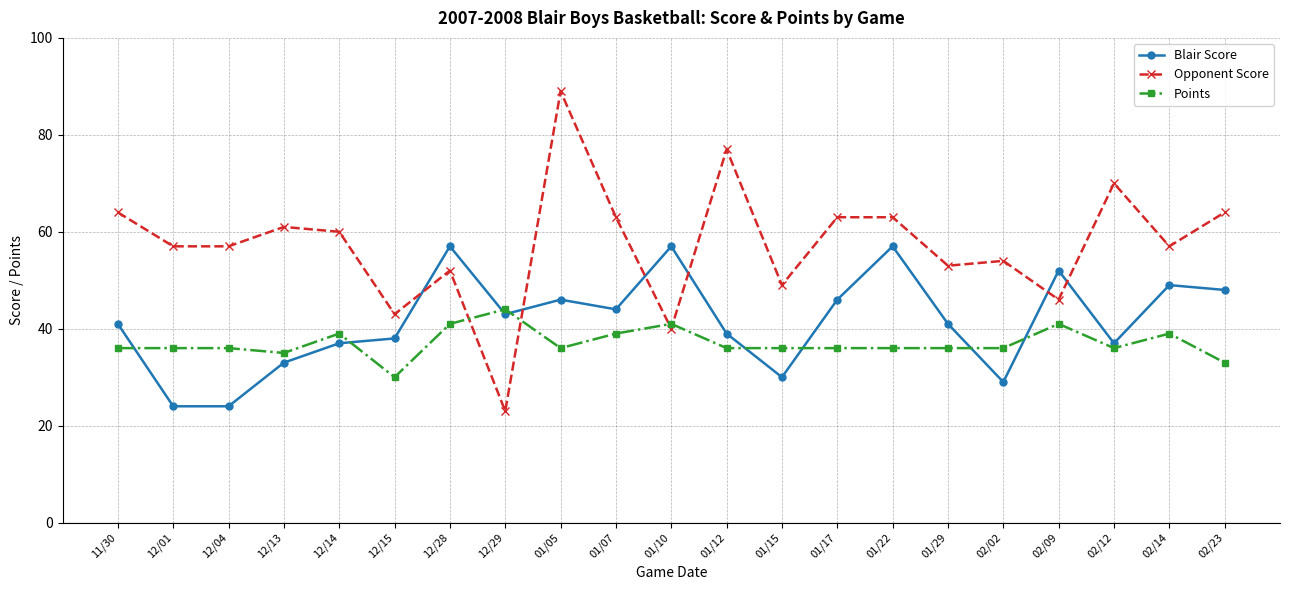

At which category is the sum across all series the highest?

01/05